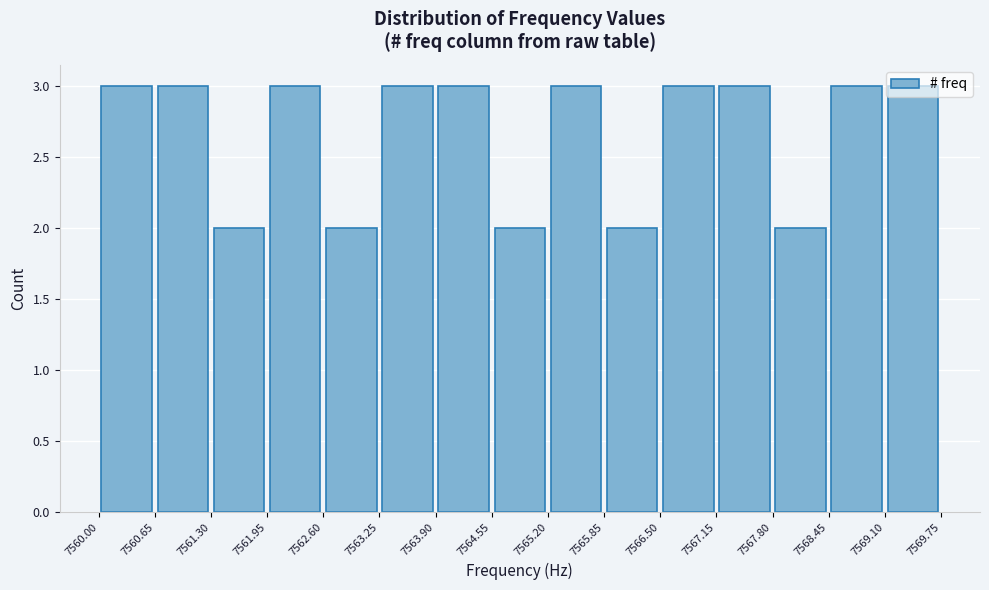

Reading left to right, transcribe this chart: for each bar, give the range it covers on the x-axis and its height. The values are not printed on the chart, so give them approximately, as read against the axis.

7560.00 to 7560.65: 3
7560.65 to 7561.30: 3
7561.30 to 7561.95: 2
7561.95 to 7562.60: 3
7562.60 to 7563.25: 2
7563.25 to 7563.90: 3
7563.90 to 7564.55: 3
7564.55 to 7565.20: 2
7565.20 to 7565.85: 3
7565.85 to 7566.50: 2
7566.50 to 7567.15: 3
7567.15 to 7567.80: 3
7567.80 to 7568.45: 2
7568.45 to 7569.10: 3
7569.10 to 7569.75: 3